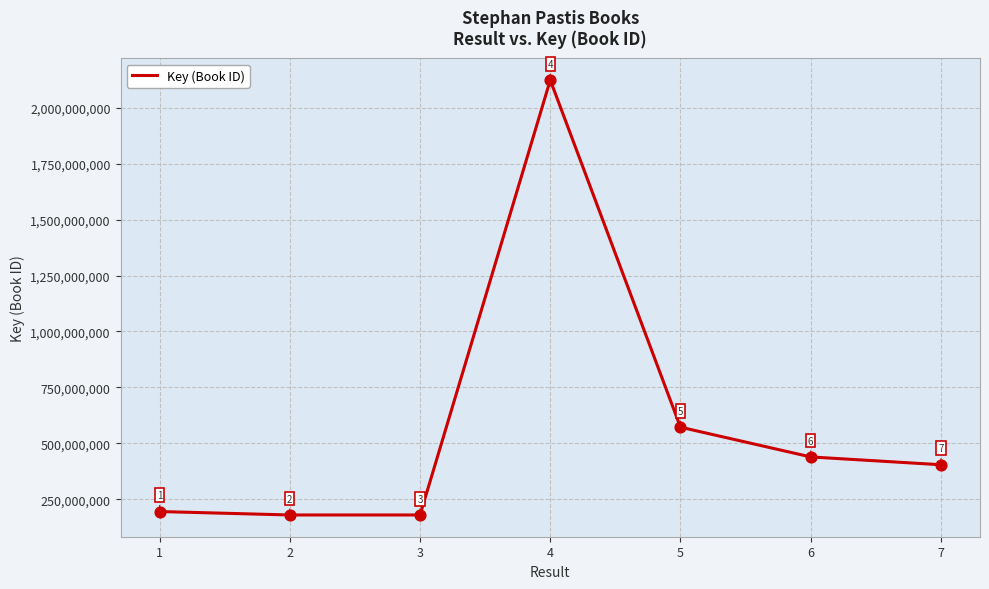

What is the ratio of the value at 1 to the value at 5?

0.3